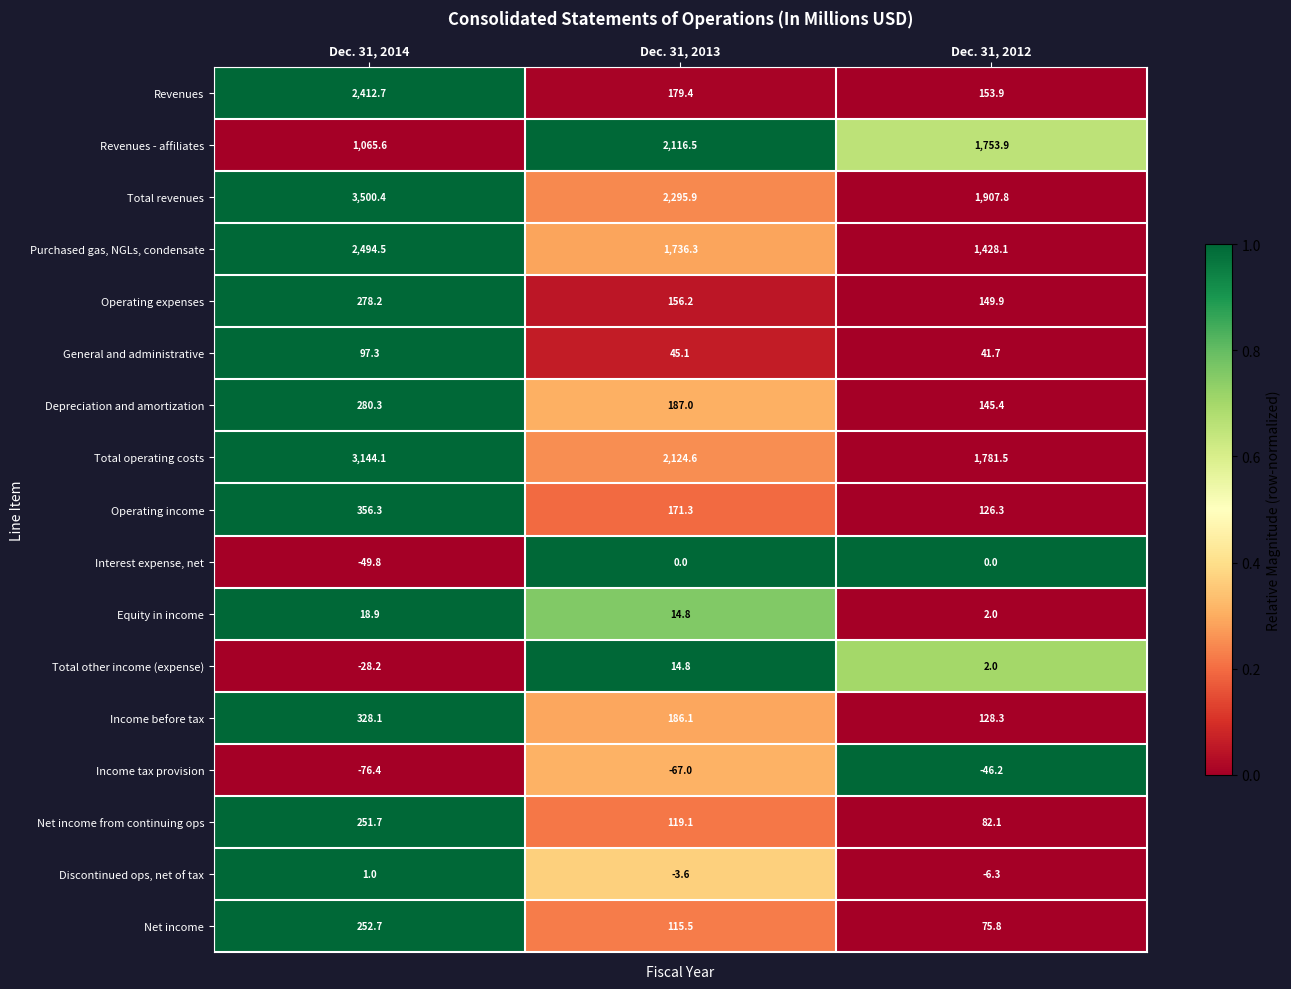

The value of Income before tax at Dec. 31, 2012 is 128.3. True or false?

True